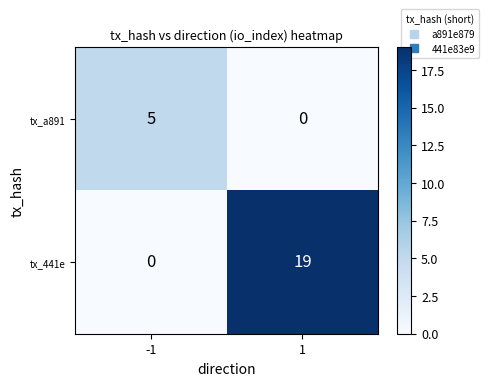

The value of tx_a891 at 1 is 2. True or false?

False